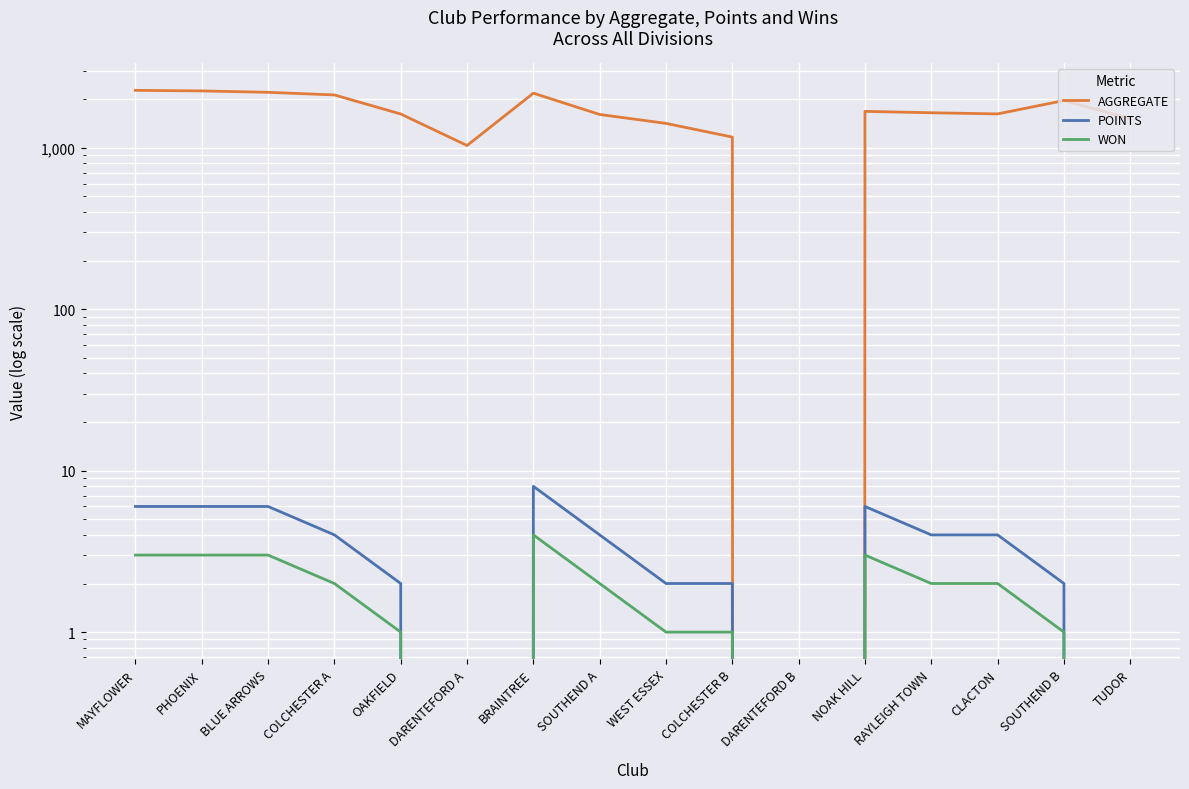

What is the value of the WON point at the 8th from the left?

2